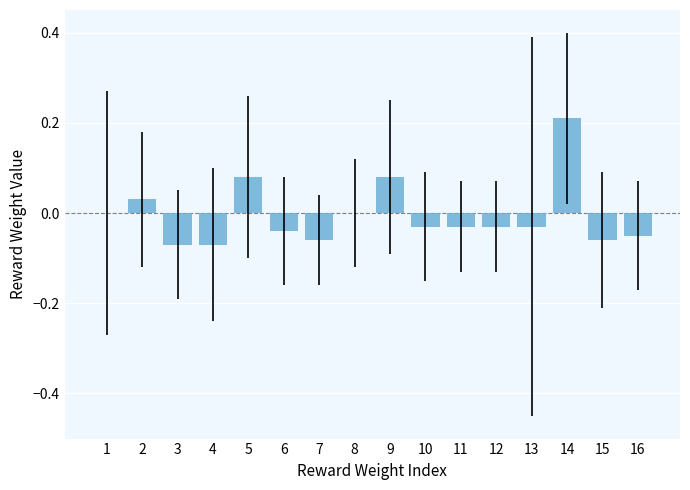

The value at 8 is 0.0. True or false?

True